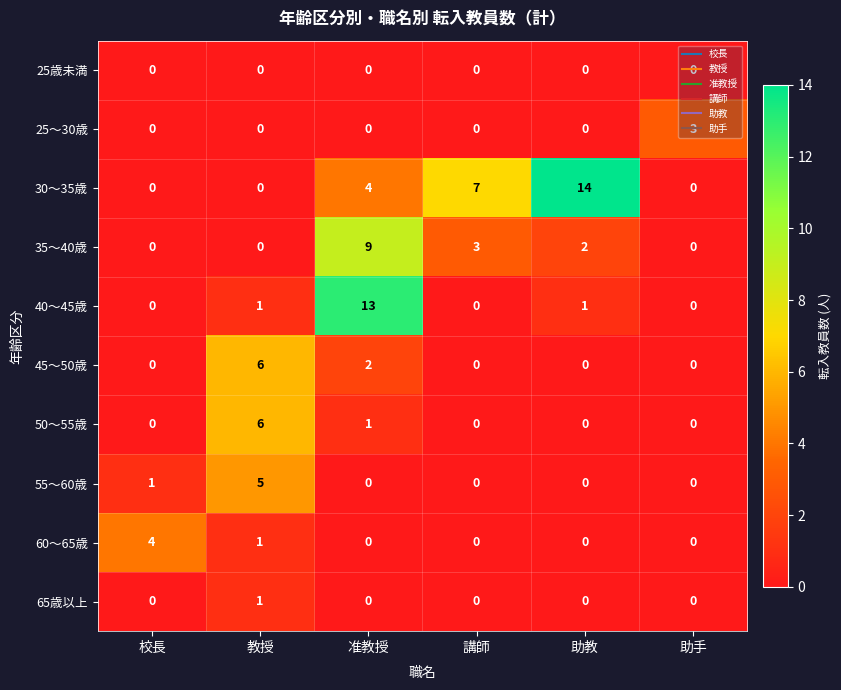

What is the maximum value for 50〜55歳?

6